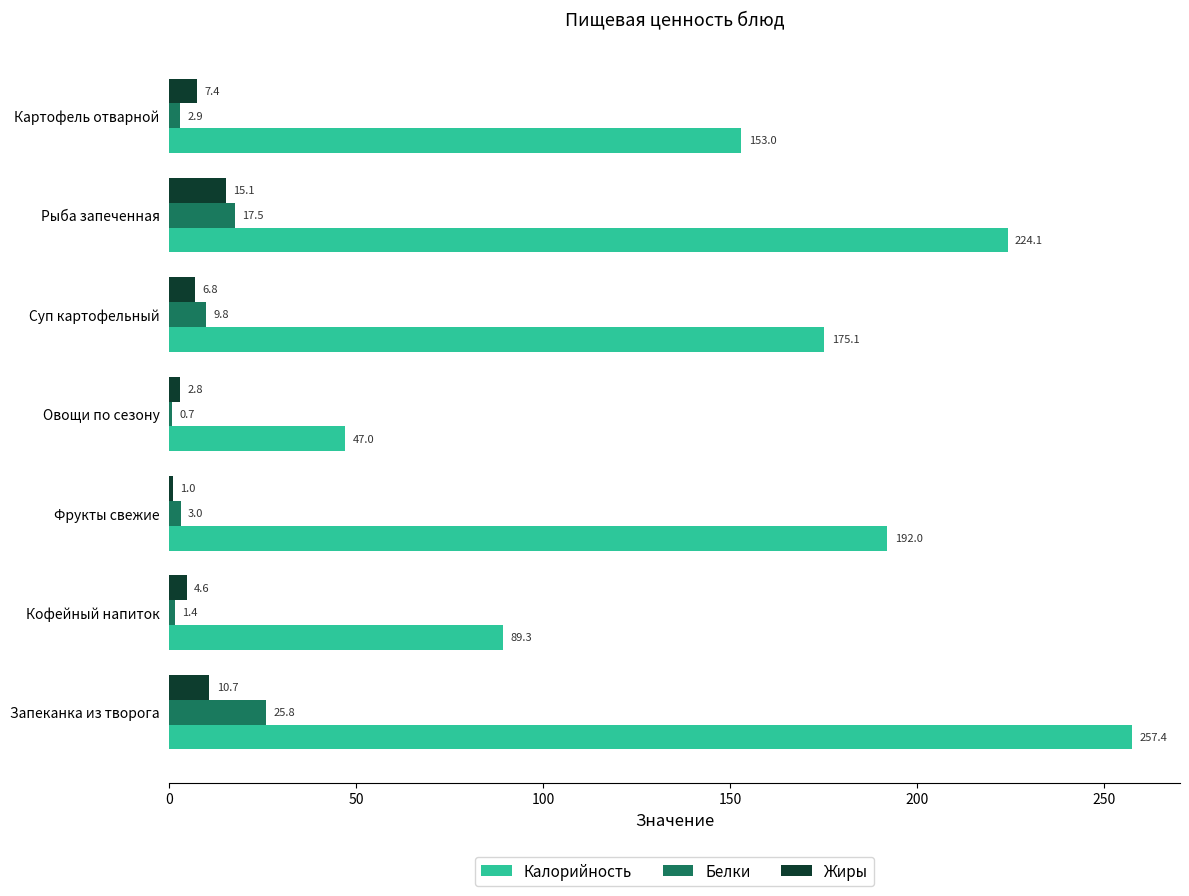

Is it true that Белки equals 38.7 at Запеканка из творога?

False